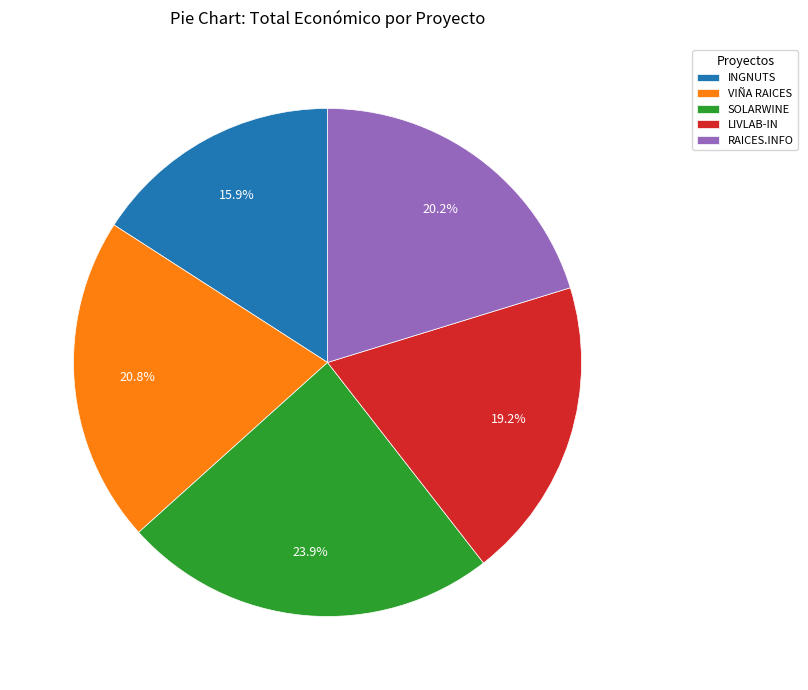

To the nearest percent, what is the combined percentage of VIÑA RAICES and SOLARWINE?

45%